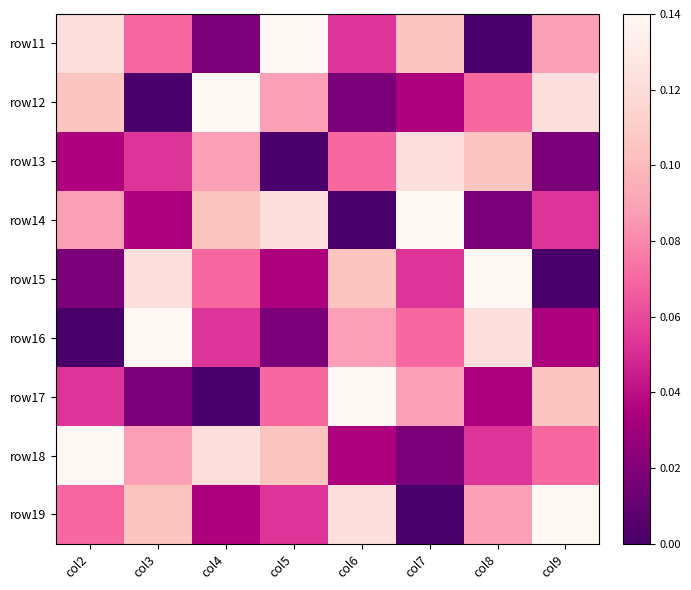

Between col3 and col5, which is larger?

col5